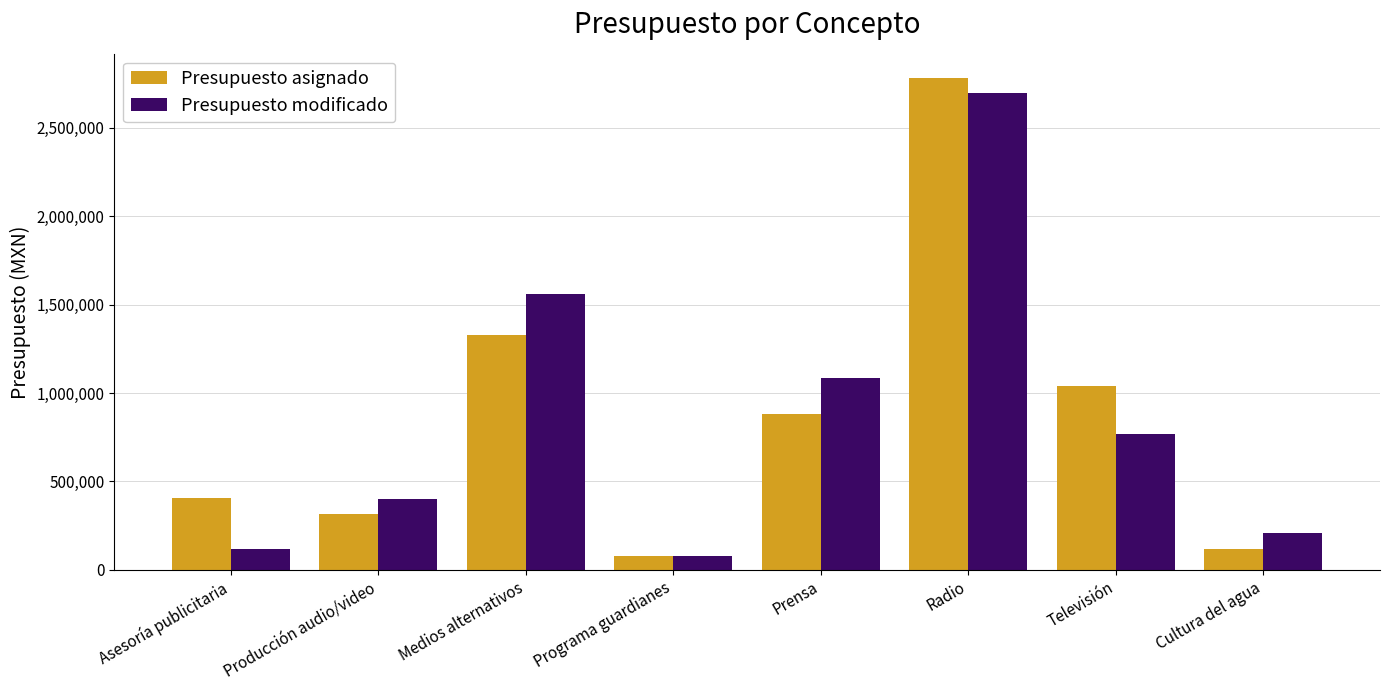

At which category is the sum across all series the highest?

Radio